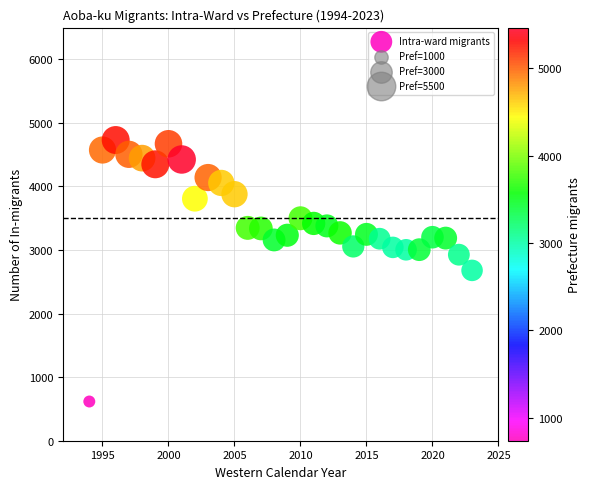

What is the range of Y values (max minus min)?

4114